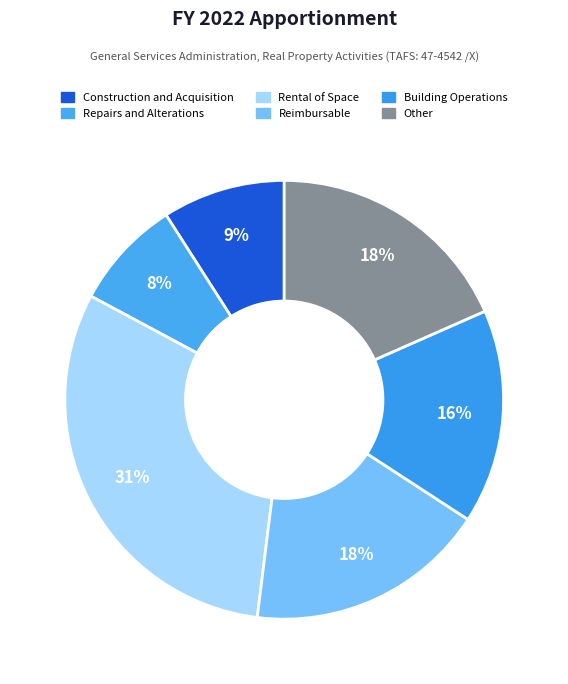

How many segments does this pie chart have?

6